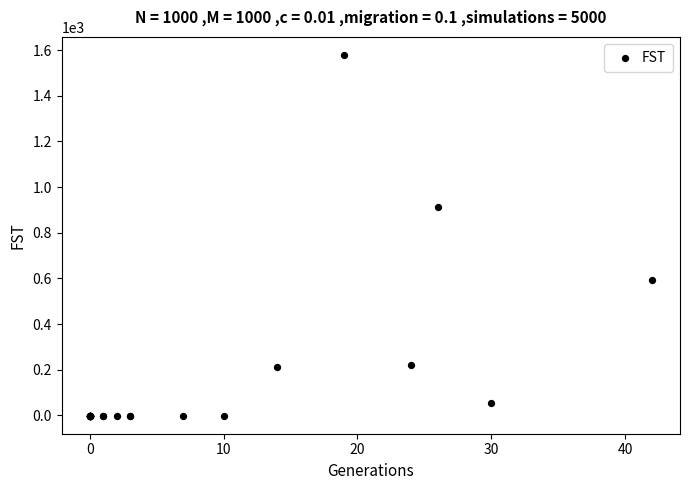

What Y value in the scatter plot is closest to 789?

911